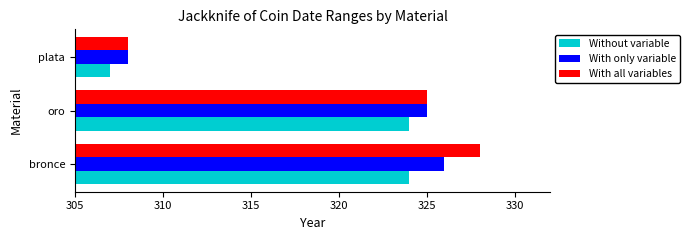

Rank the series at bronce from highest to lowest value.

With all variables, With only variable, Without variable